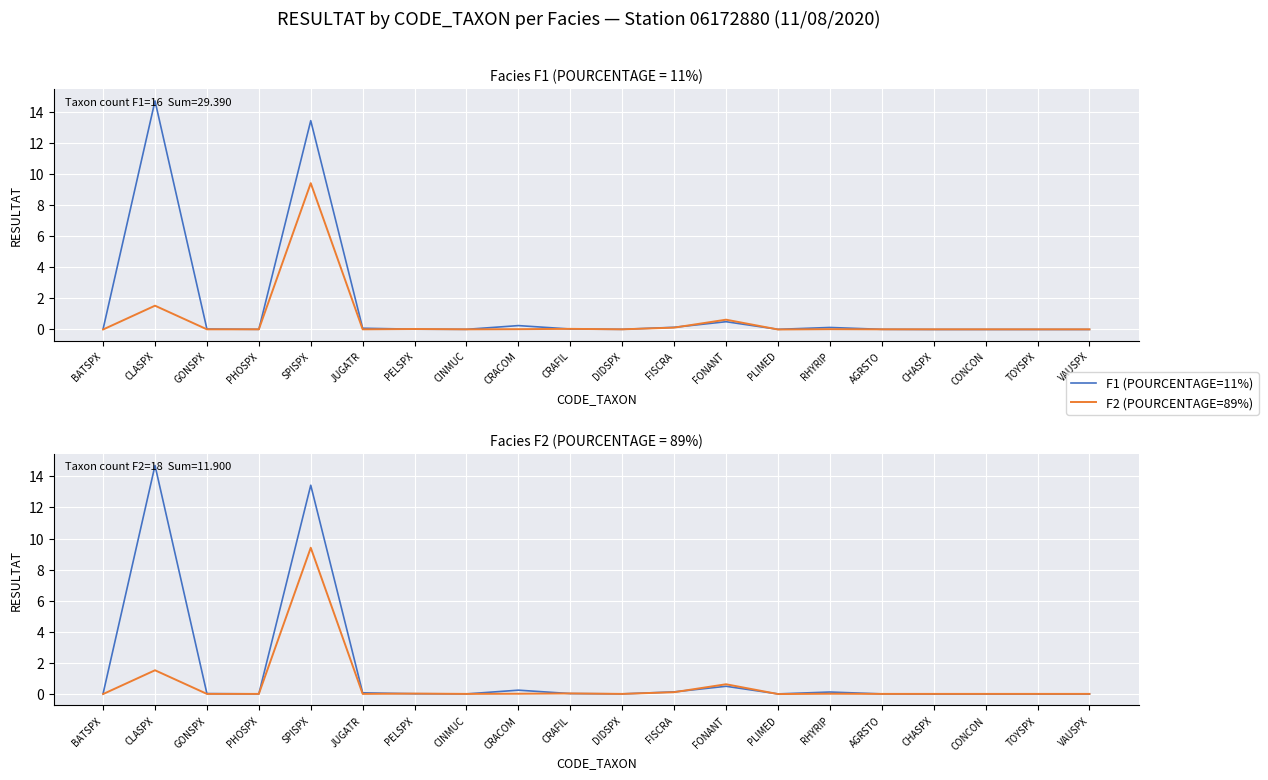

What is the sum of all F2 observed values?

11.9